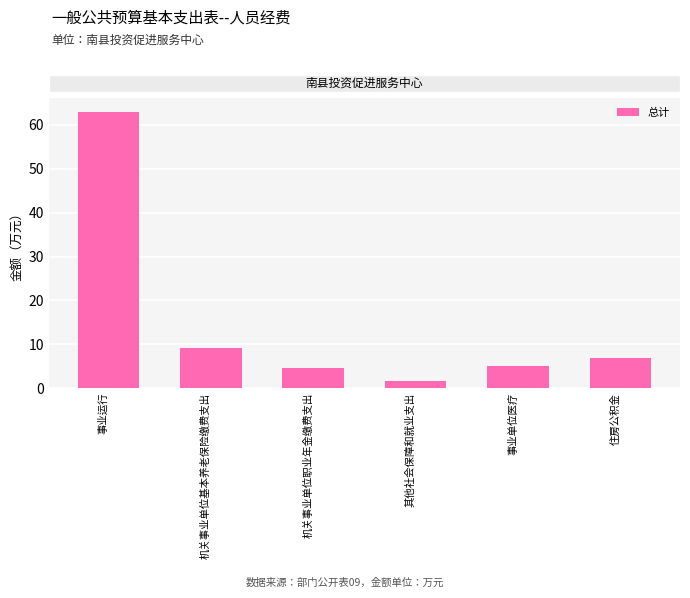

What position from the right is 其他社会保障和就业支出?

3